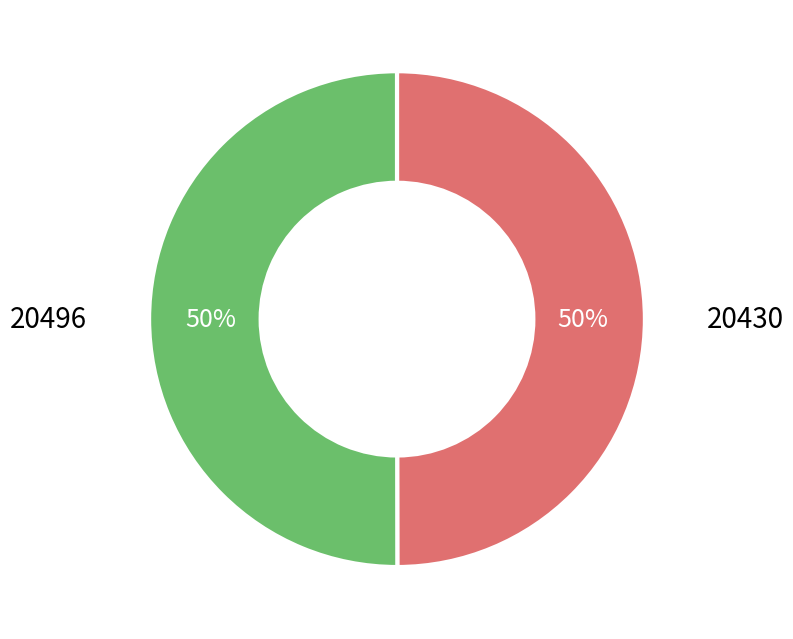

To the nearest percent, what is the average slice percentage?

50%